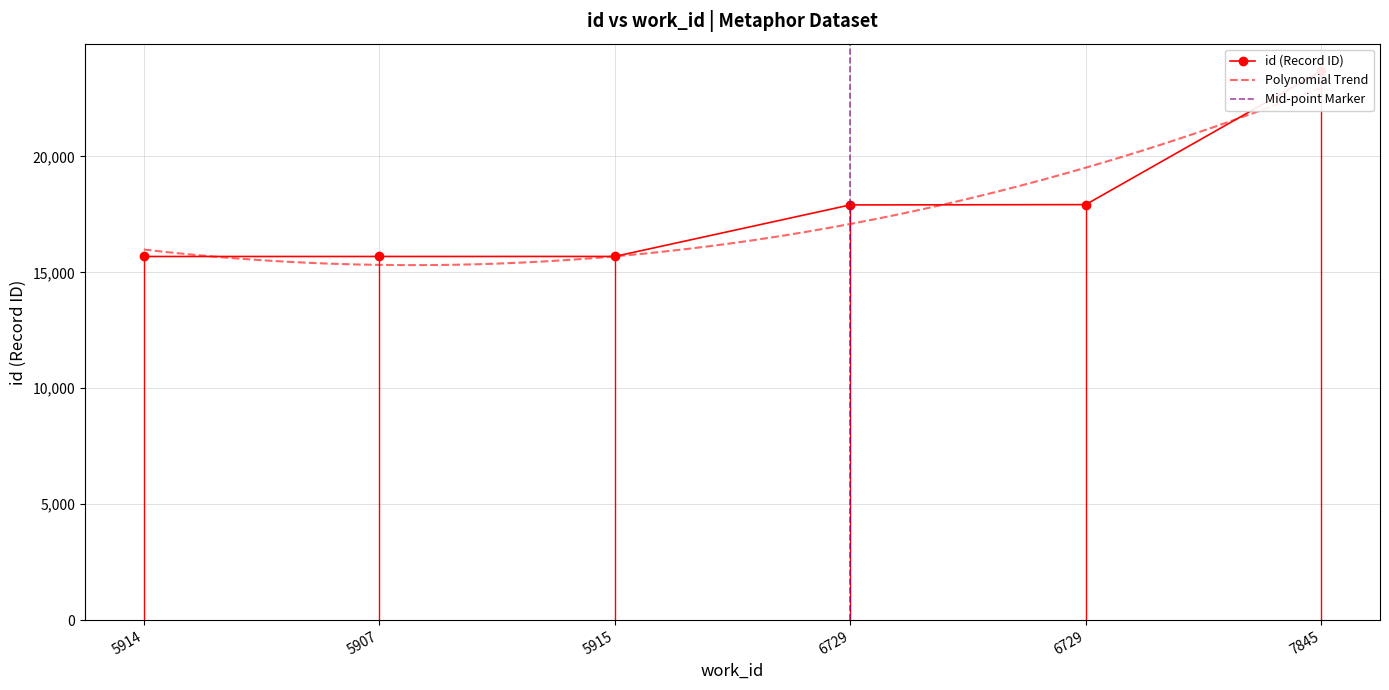

Reading left to right, transcribe all the data shown in this chart.

15682	15683	15684	17906	17919	23677